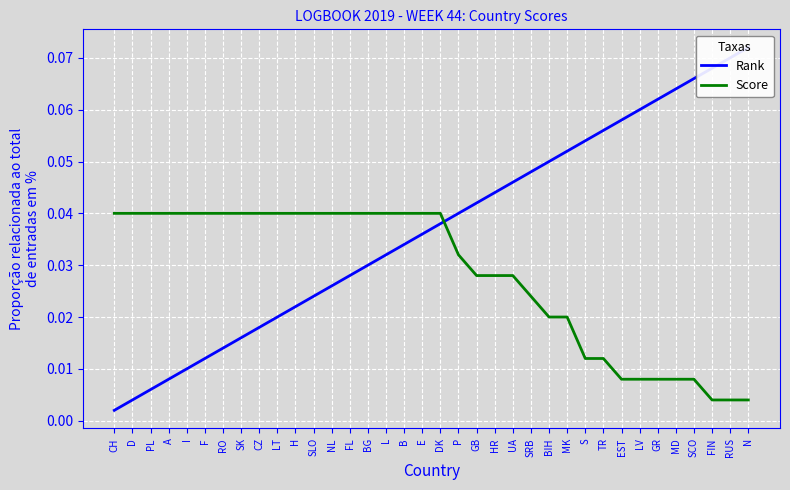

At which category does the chart reach its peak across all series?

N